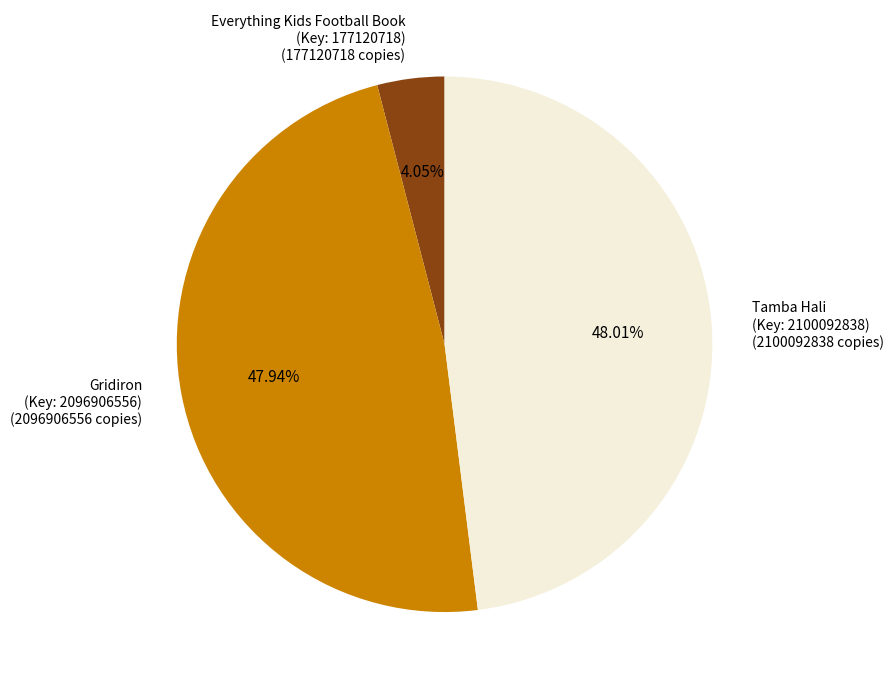

How many slices are in this pie chart?

3